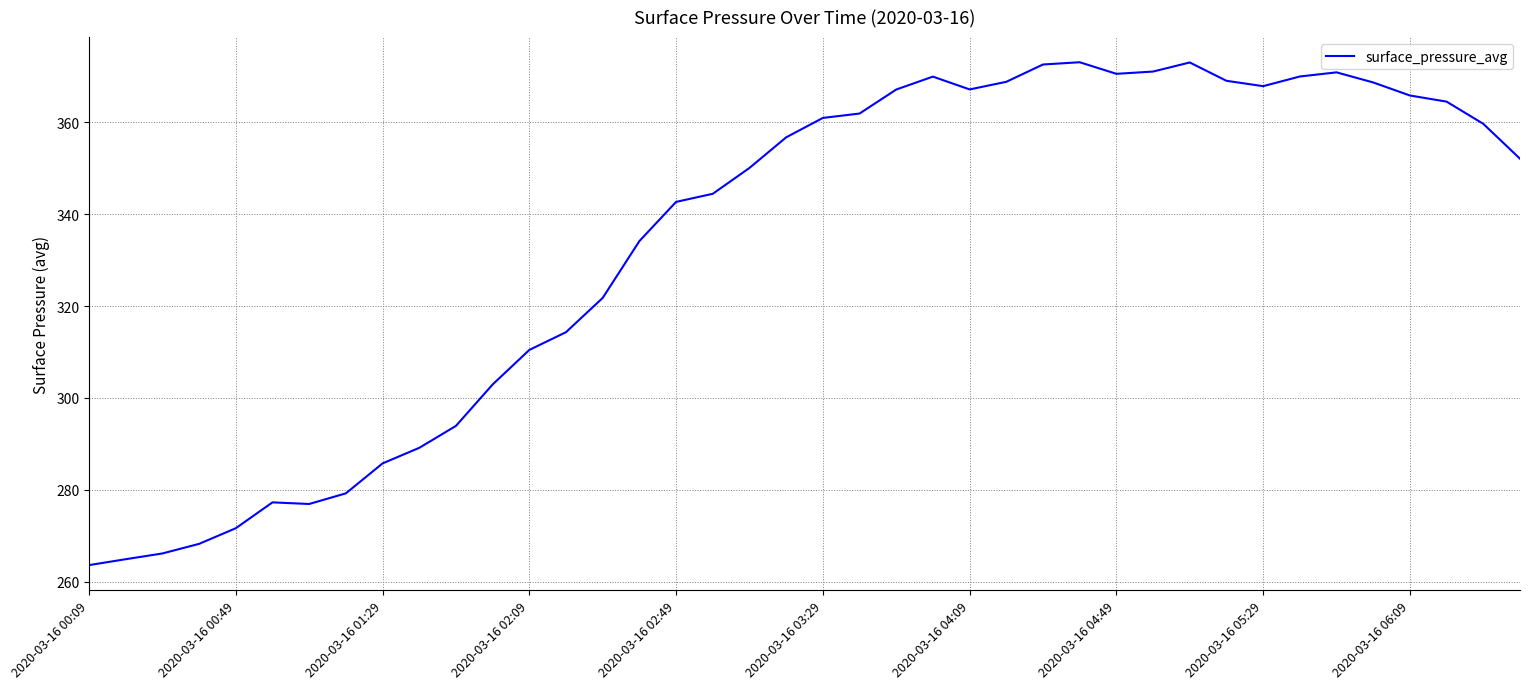

What is the minimum value shown in the chart?

263.7